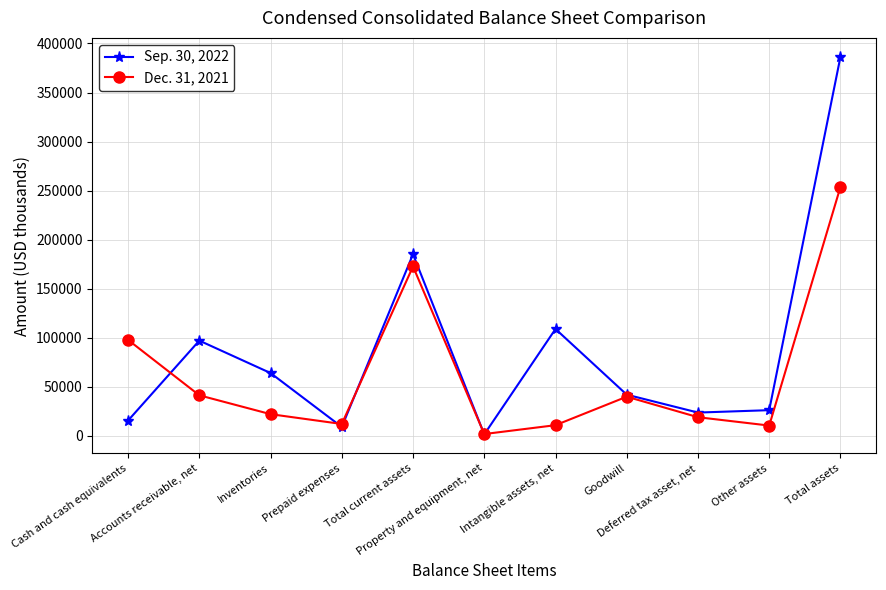

Rank the series by their maximum value, from lowest to highest.

Dec. 31, 2021, Sep. 30, 2022